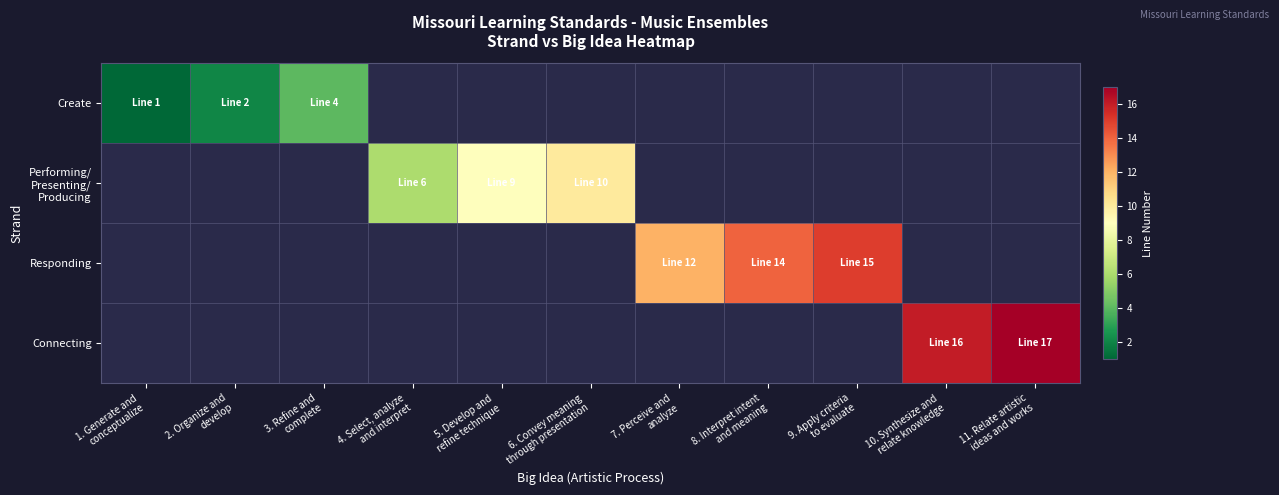

What is the smallest value displayed?

1.0